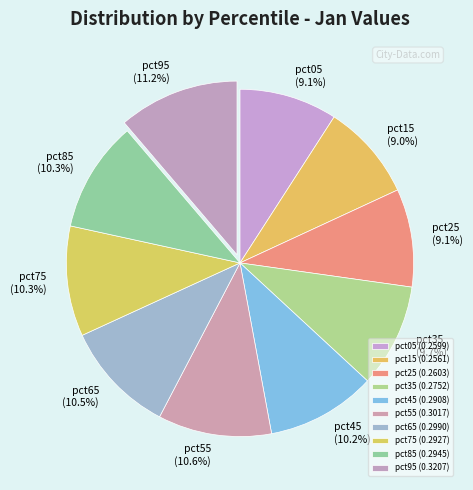

To the nearest percent, what is the average slice percentage?

10%